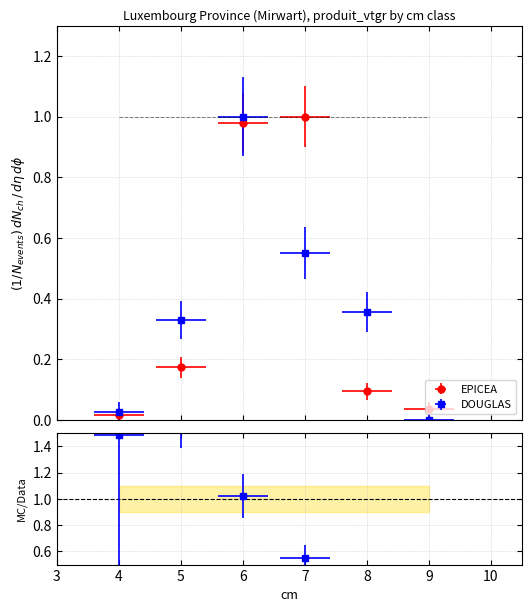

Which has a higher value, 9 or 8?

8